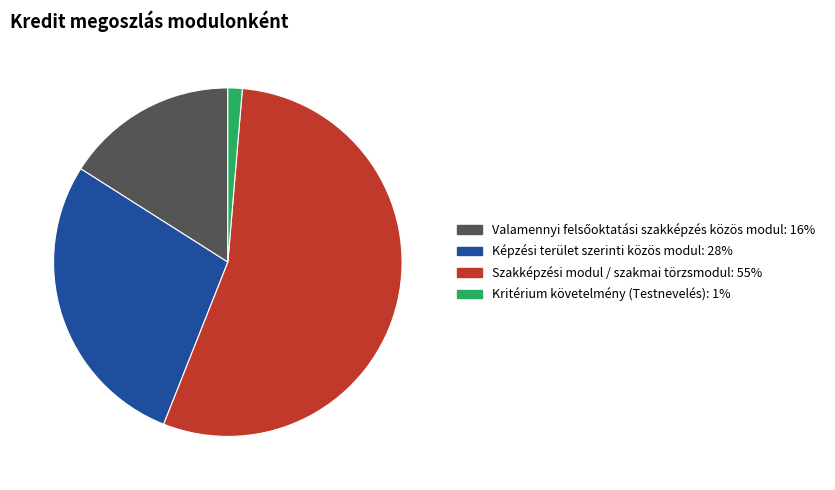

How many slices are in this pie chart?

4